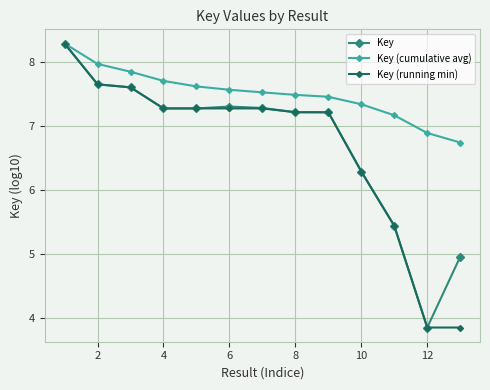

What is the value of the Key (cumulative avg) point at the 9th from the left?

7.5